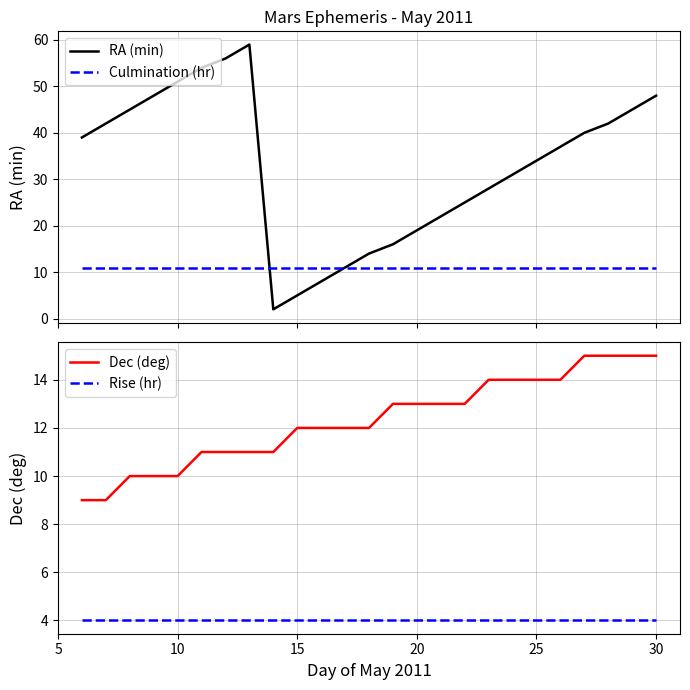

What is the lowest value of the Culmination (hr) series?

11